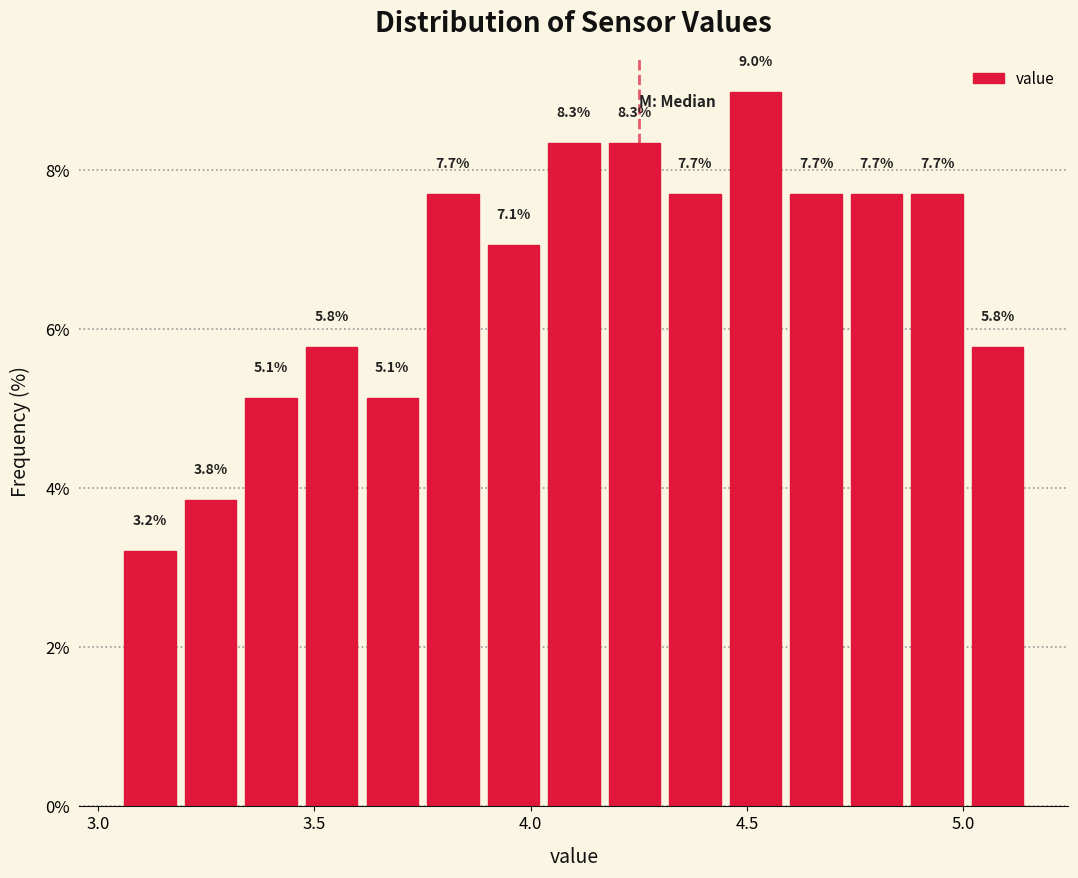

Around what value on the x-axis is the tallest bar? Give the approximate position of its centre, as read against the axis.

4.50